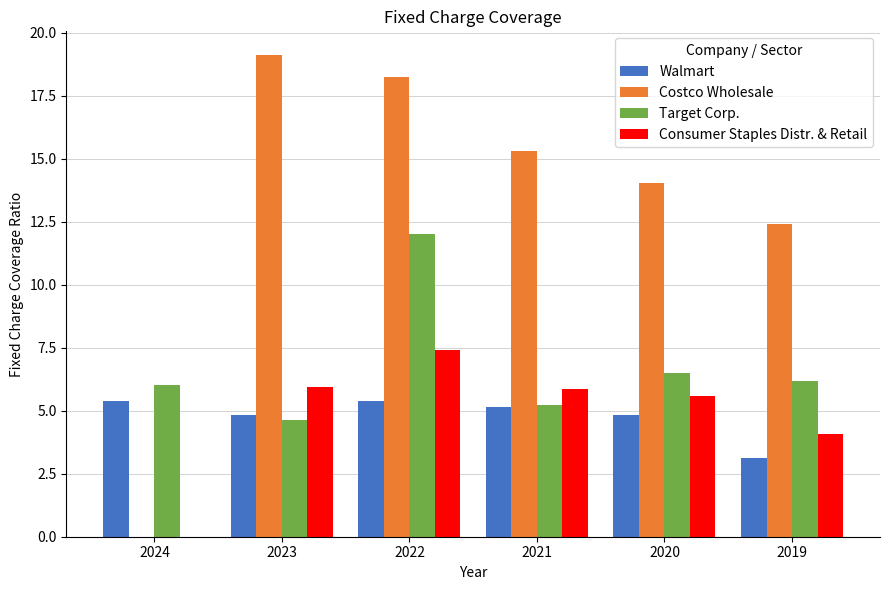

What is the maximum value shown in the chart?

19.1